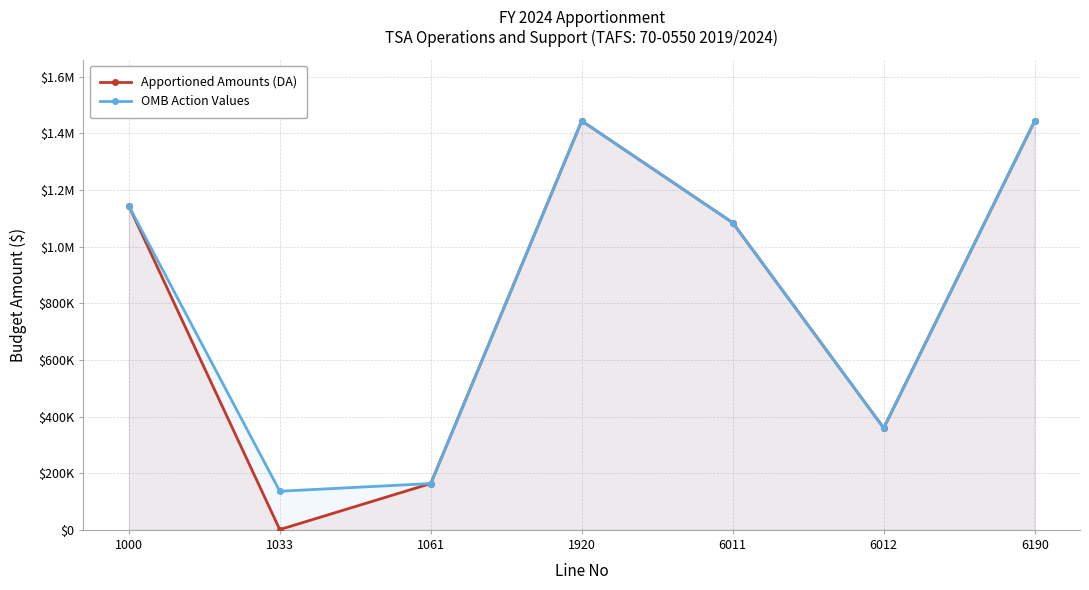

True or false: Apportioned Amounts (DA) has a value of 1443954 at 1920.

True